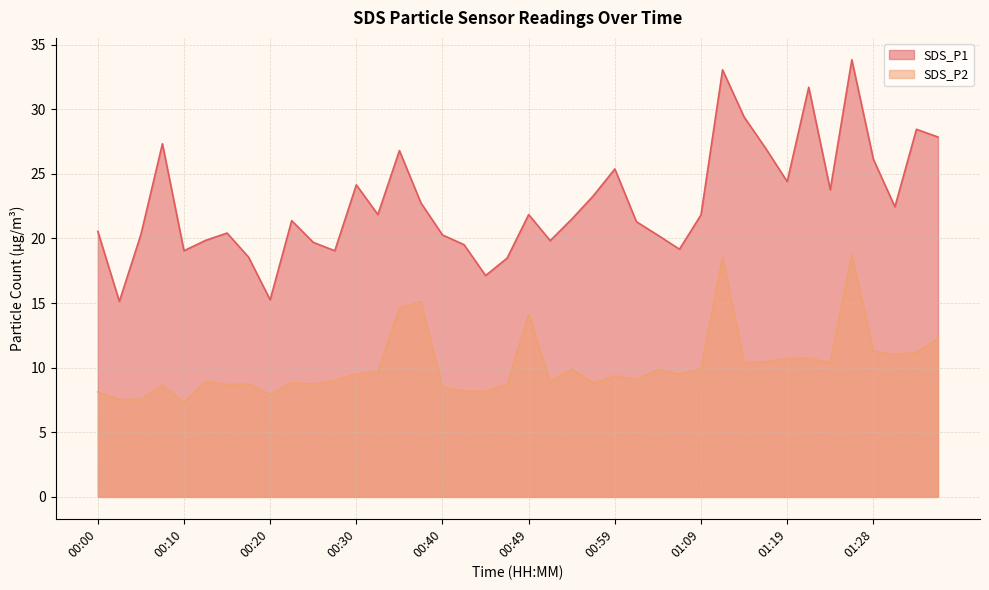

True or false: SDS_P1 has more than 2 points higher than both neighbors.

True